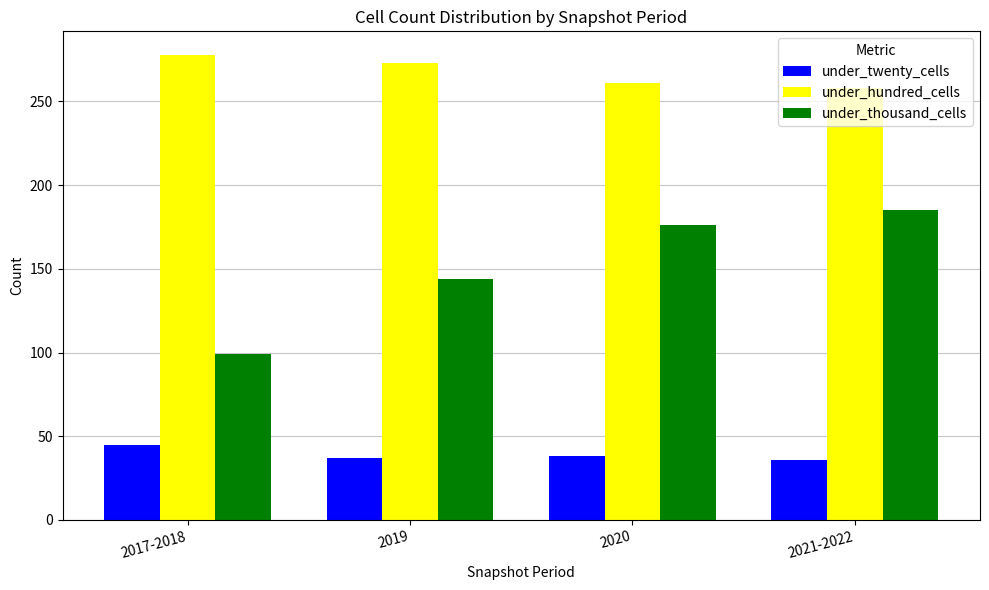

What is the greatest value displayed?

278